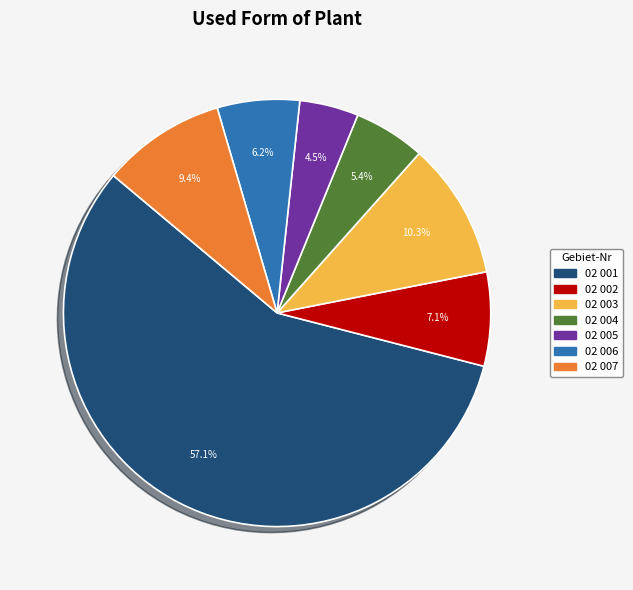

Do 02 005 and 02 004 together represent more than half of the pie?

No